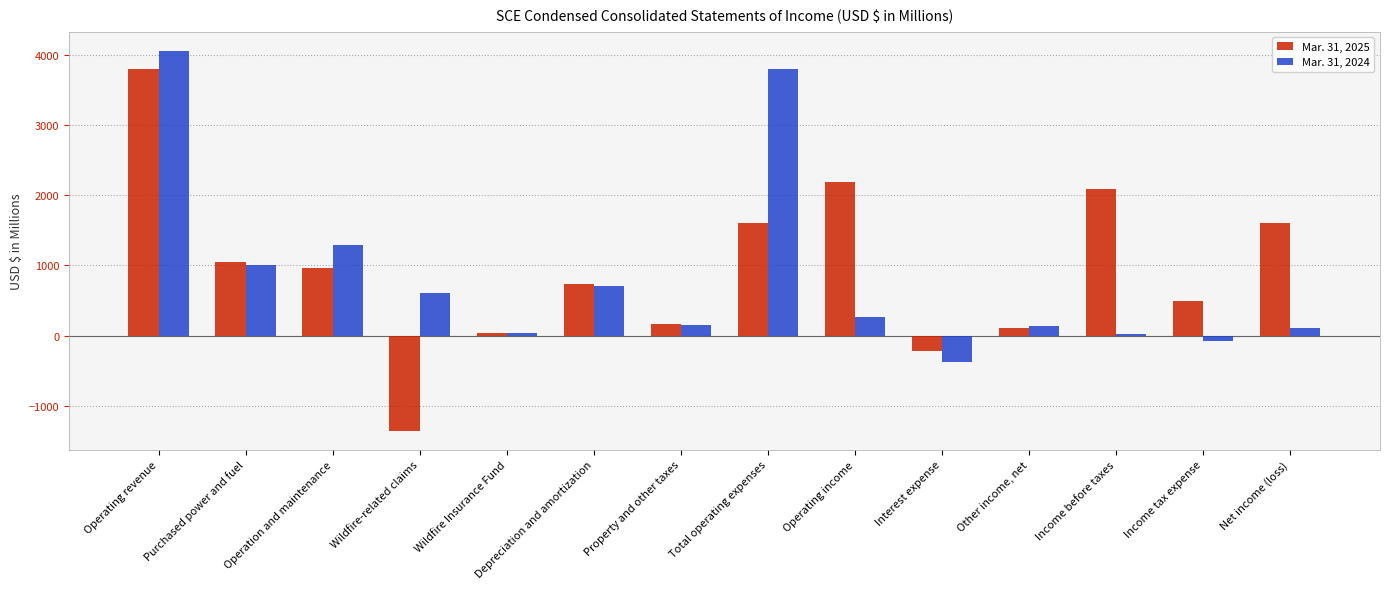

What is the sum of all Mar. 31, 2024 values?

11736